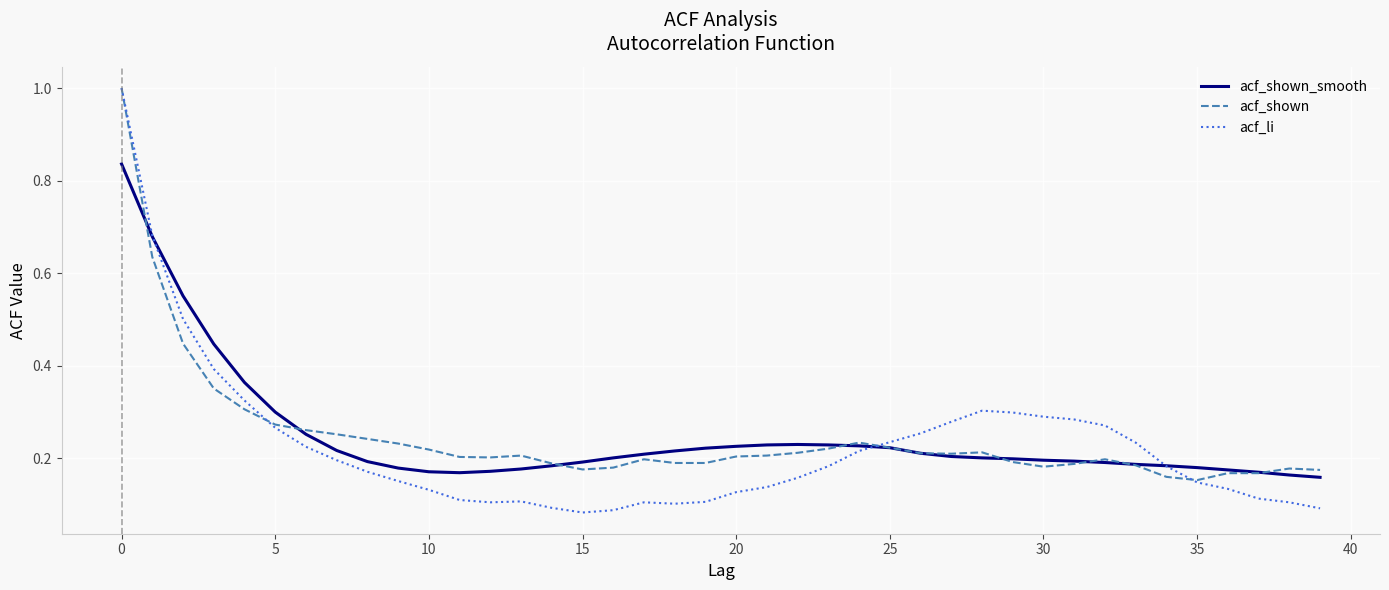

What is the greatest value displayed?

1.0